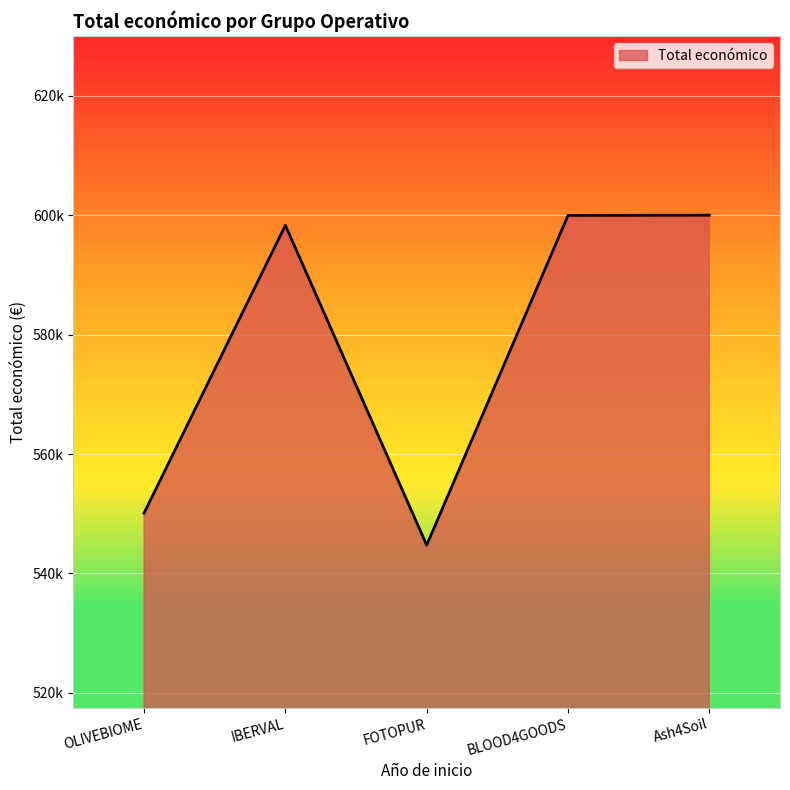

Does the chart display data point markers on the line(s)?

No